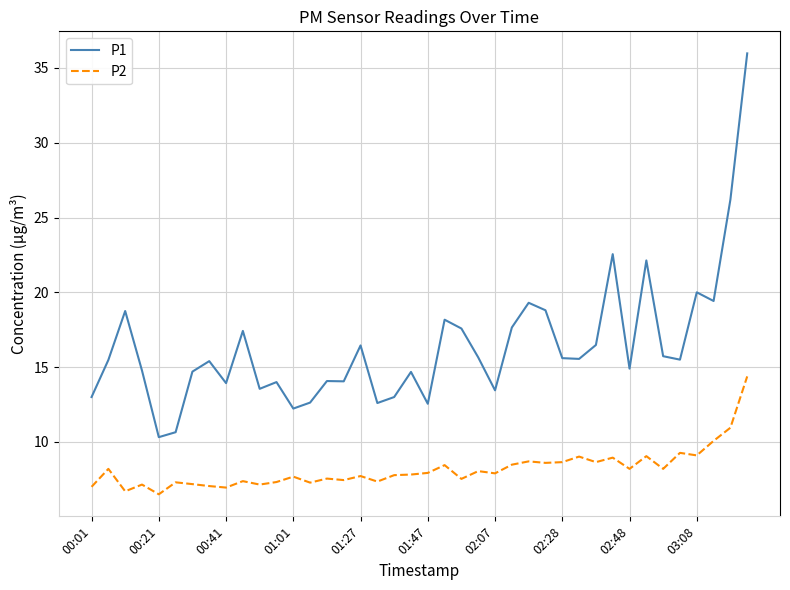

Which series has the largest range (max minus min)?

P1